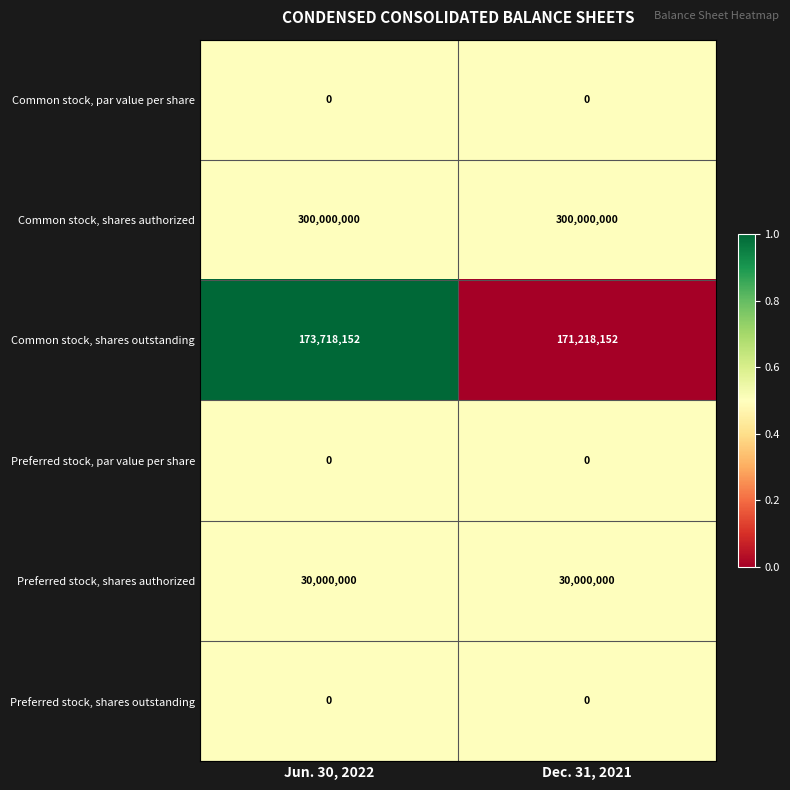

What is the sum of all Common stock, shares authorized values?

600000000